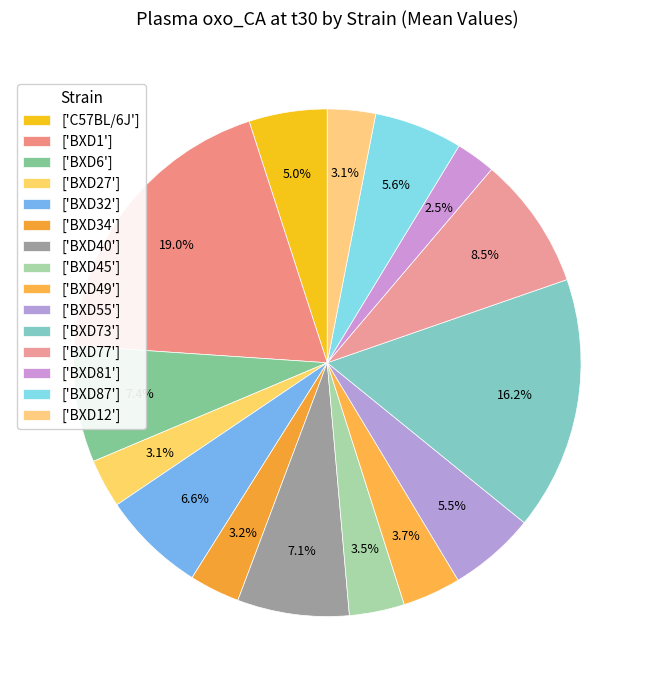

Count the number of slices in the pie.

15